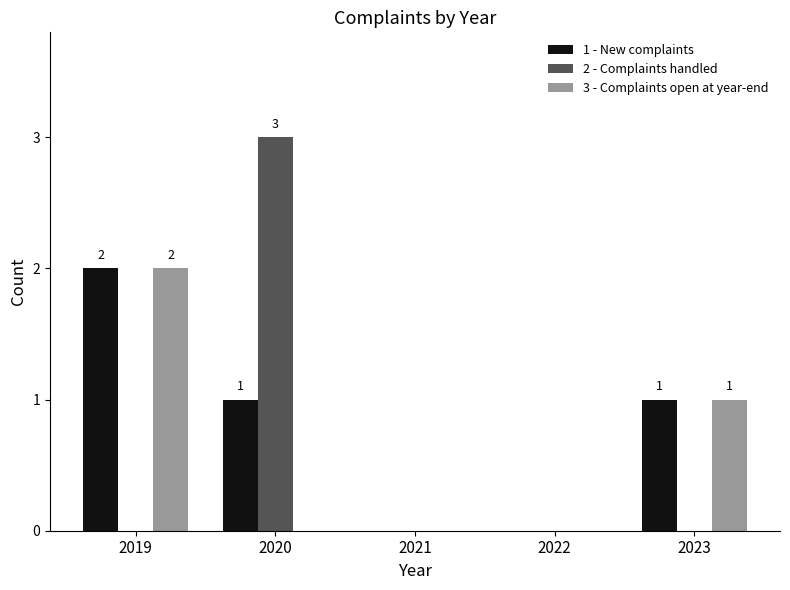

Count the number of categories in the chart.

5